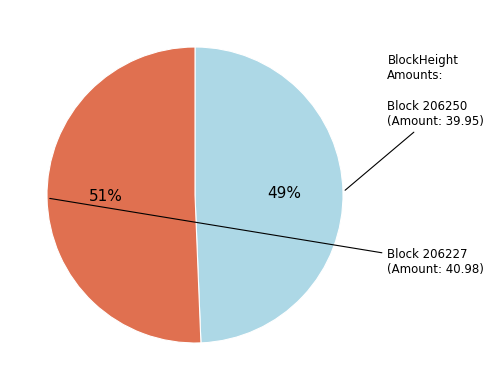

Count the number of slices in the pie.

2